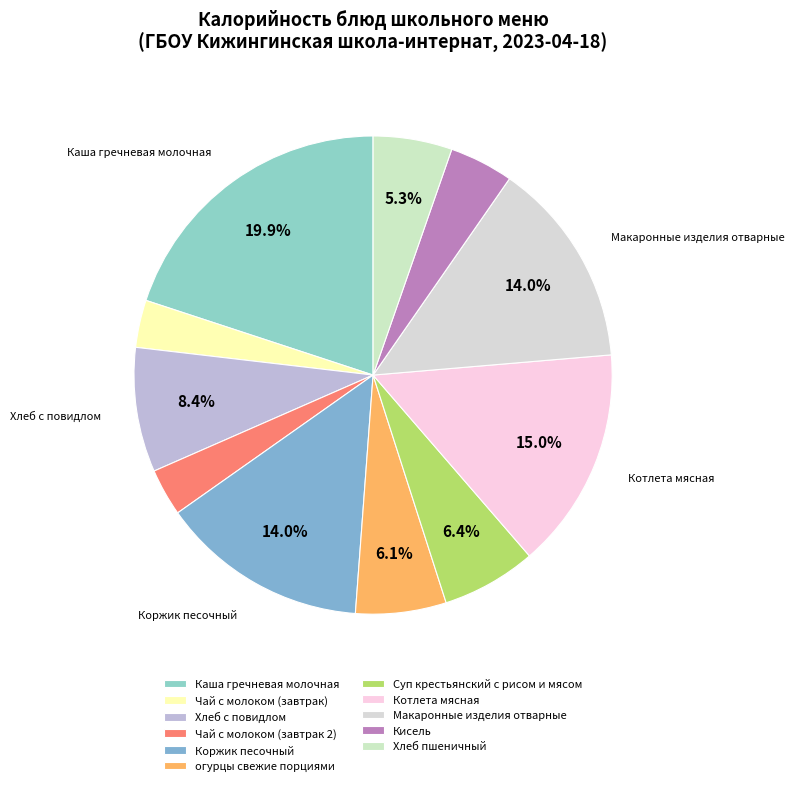

Which slice is the largest?

Каша гречневая молочная